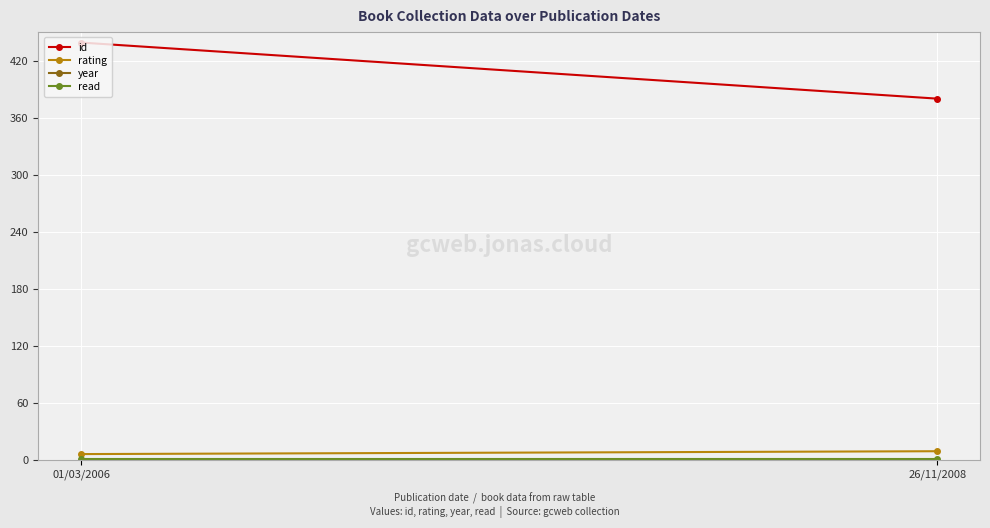

What is the label of the 1st point from the left?

01/03/2006